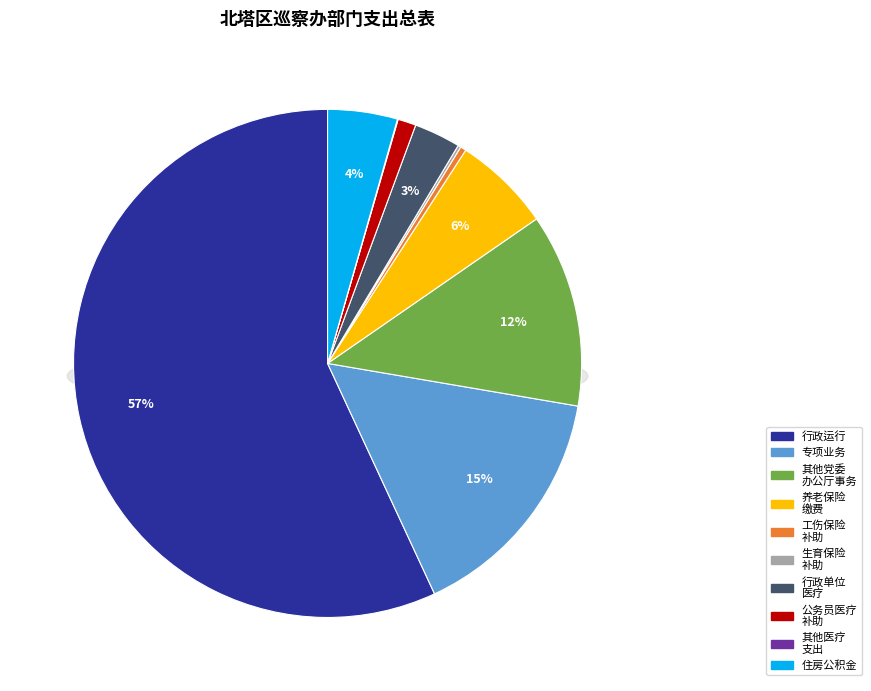

What is the change in value from 专项业务 to 公务员医疗补助?

-231172